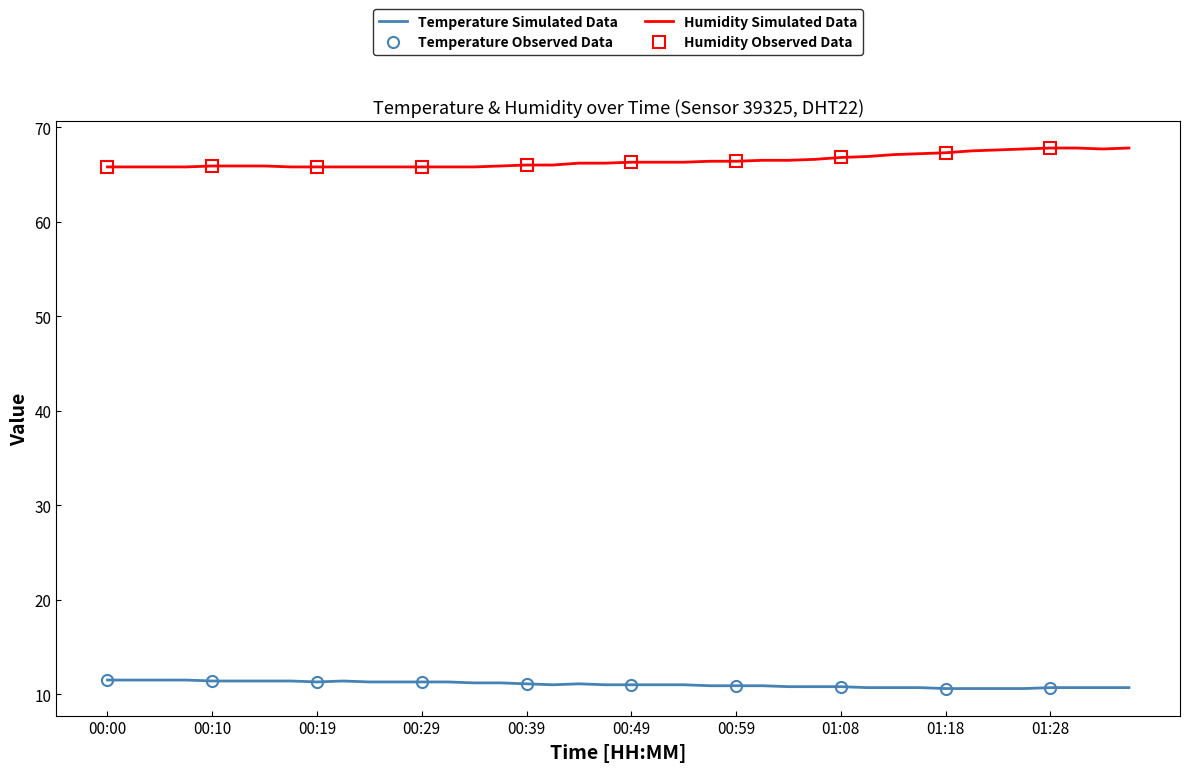

How many lines are shown in the chart?

2